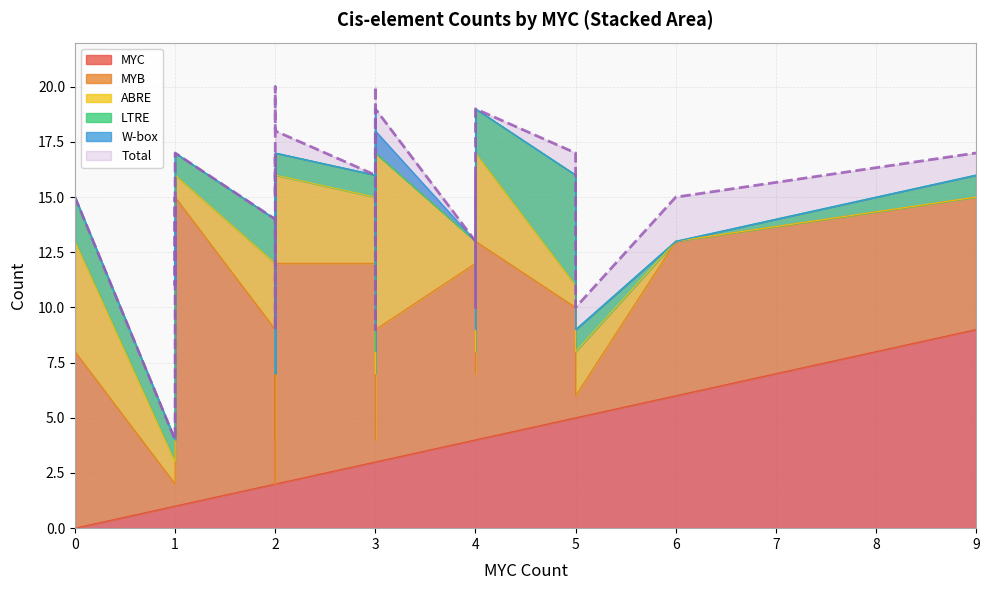

True or false: Total has a value of 3 at 4.

False